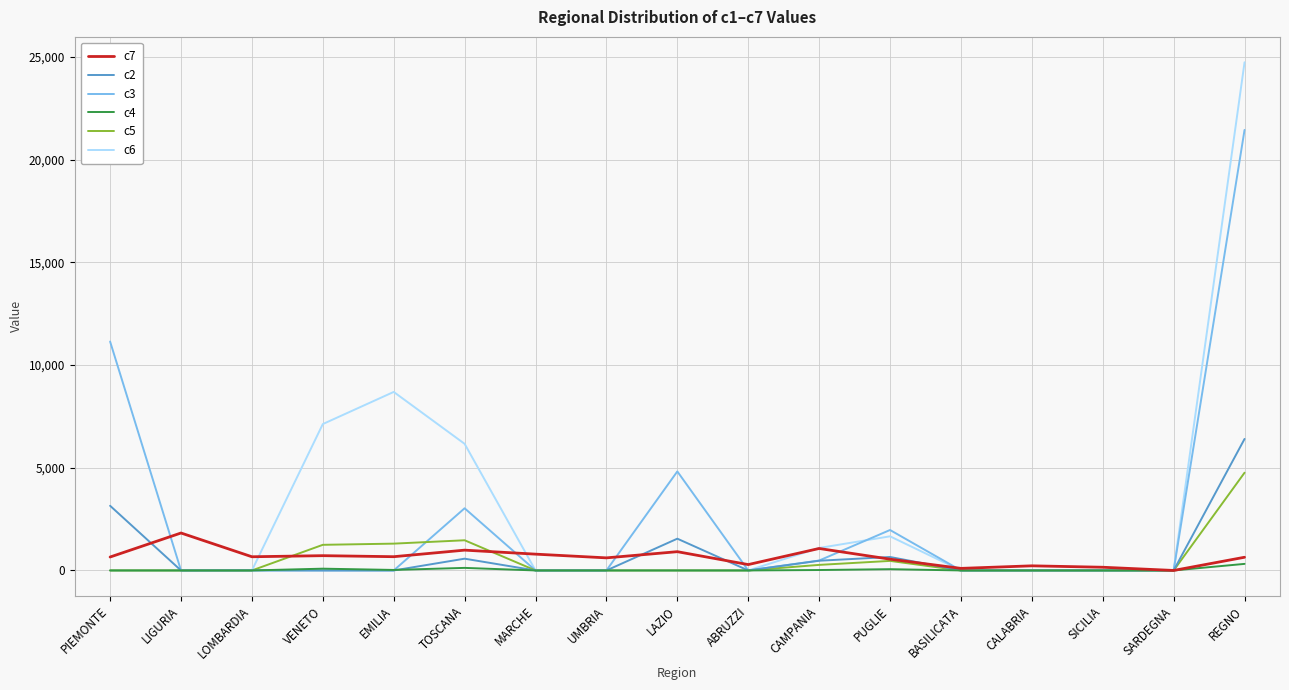

Is the value of c4 at MARCHE greater than the value of c3 at PUGLIE?

No